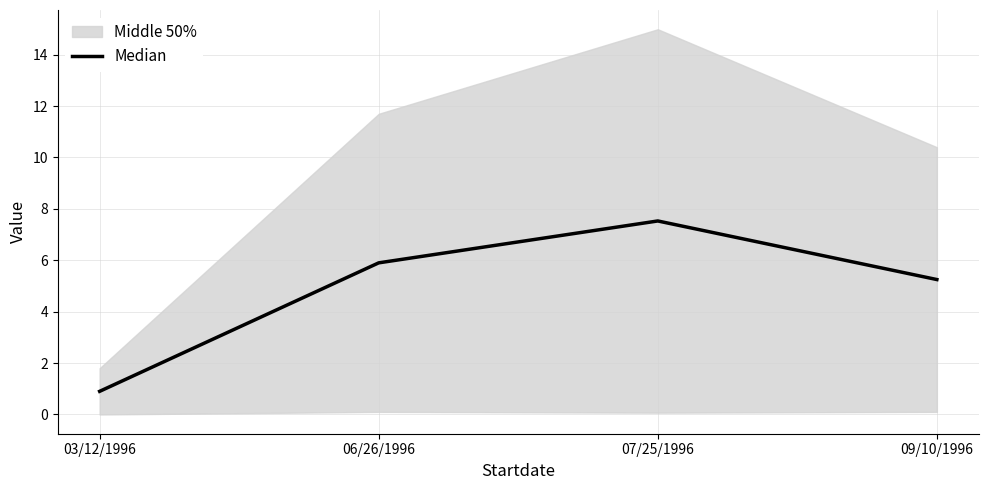

How many categories are shown in the chart?

4